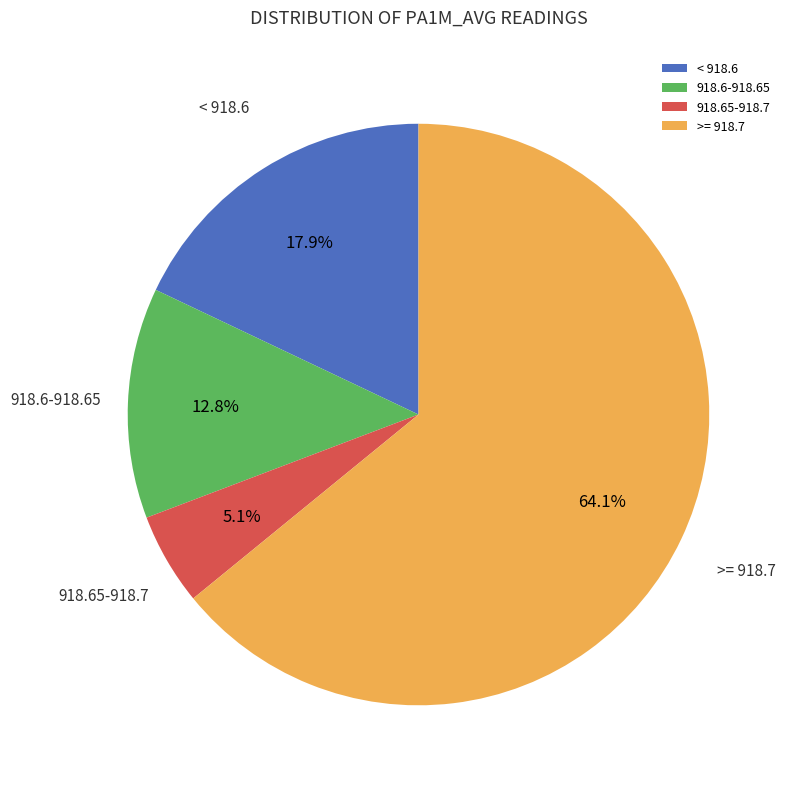

How many slices are in this pie chart?

4